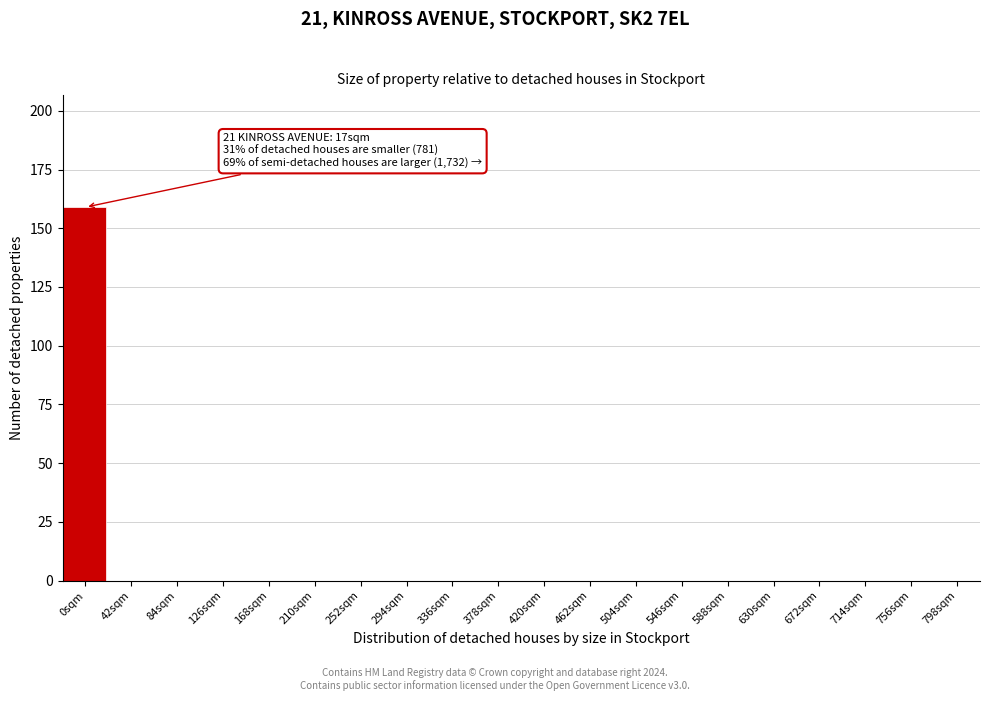

Reading left to right, transcribe all the data shown in this chart.

0sqm=159	42sqm=0	84sqm=0	126sqm=0	168sqm=0	210sqm=0	252sqm=0	294sqm=0	336sqm=0	378sqm=0	420sqm=0	462sqm=0	504sqm=0	546sqm=0	588sqm=0	630sqm=0	672sqm=0	714sqm=0	756sqm=0	798sqm=0